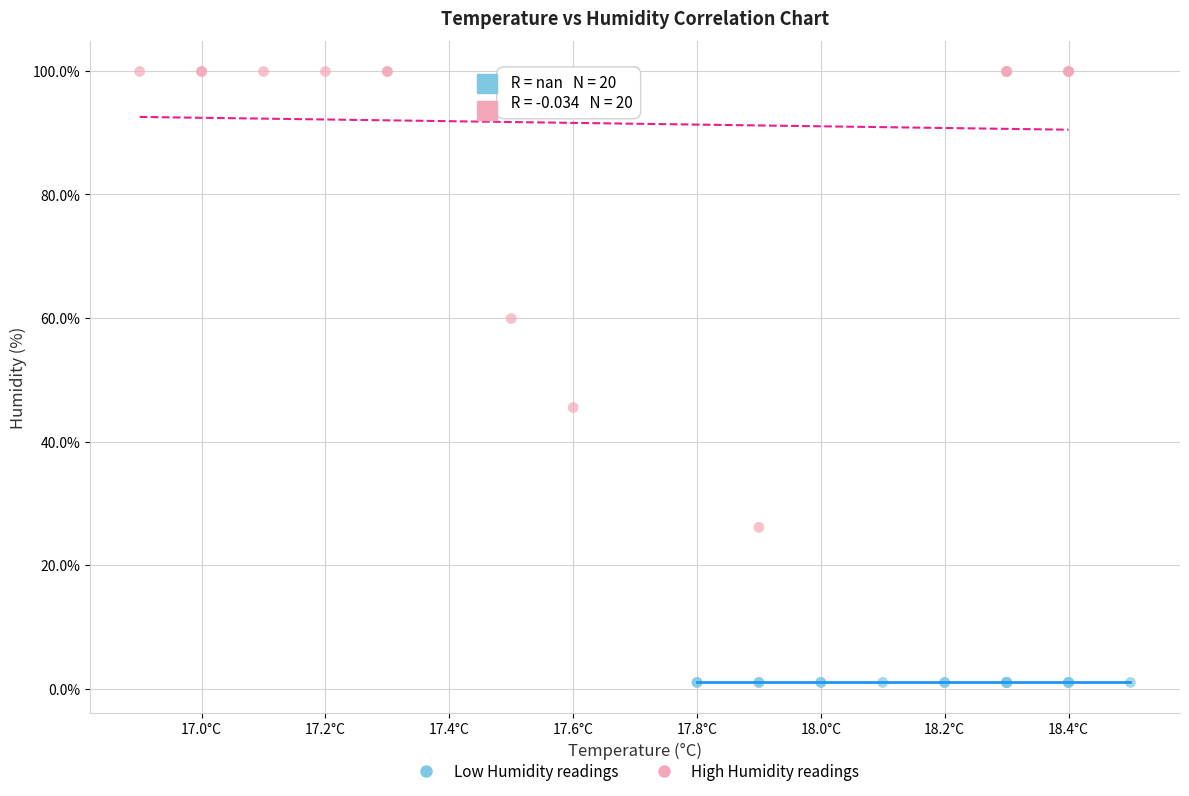

Which series contains the highest Y value?

High Humidity readings